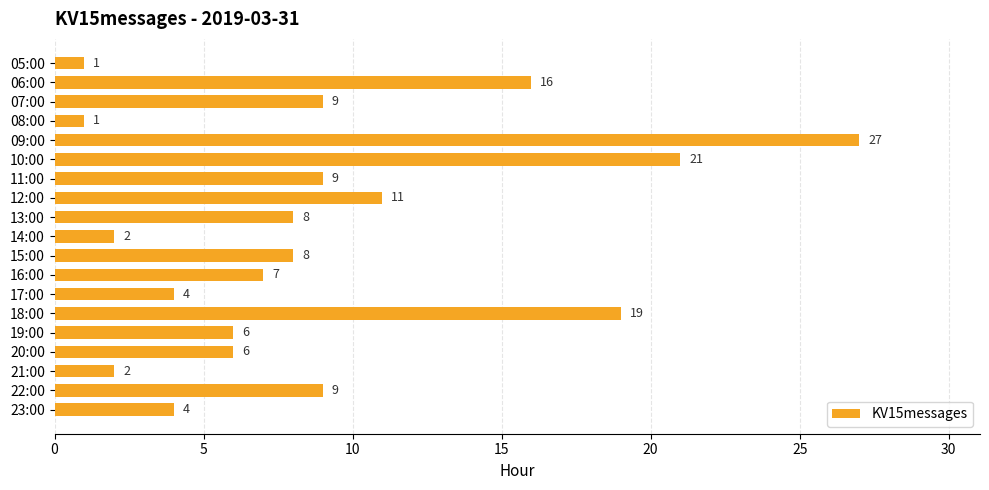

Is it true that the value at 15:00 is 14?

False